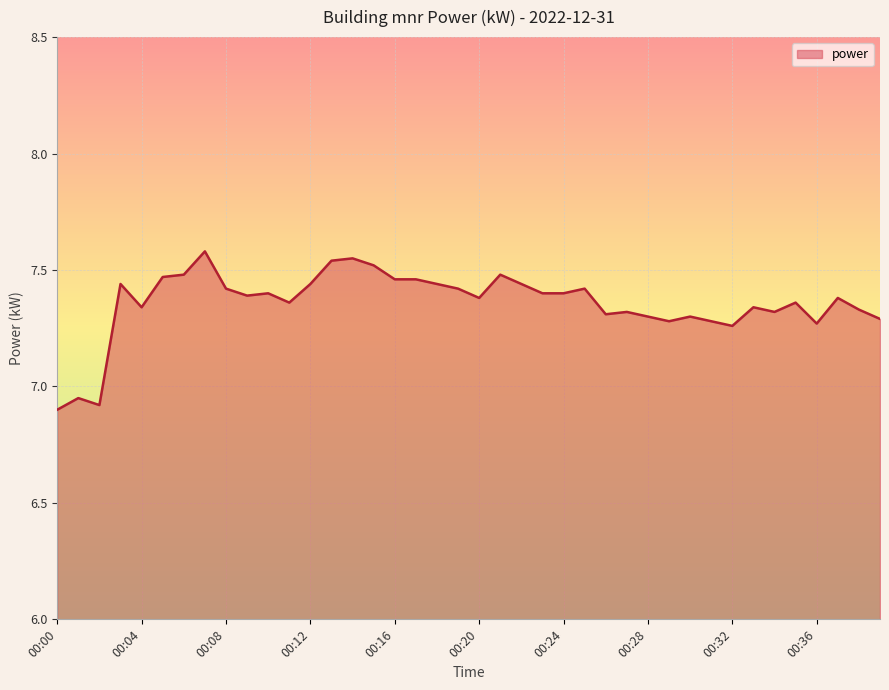

What is the difference between the maximum and minimum values?

0.7